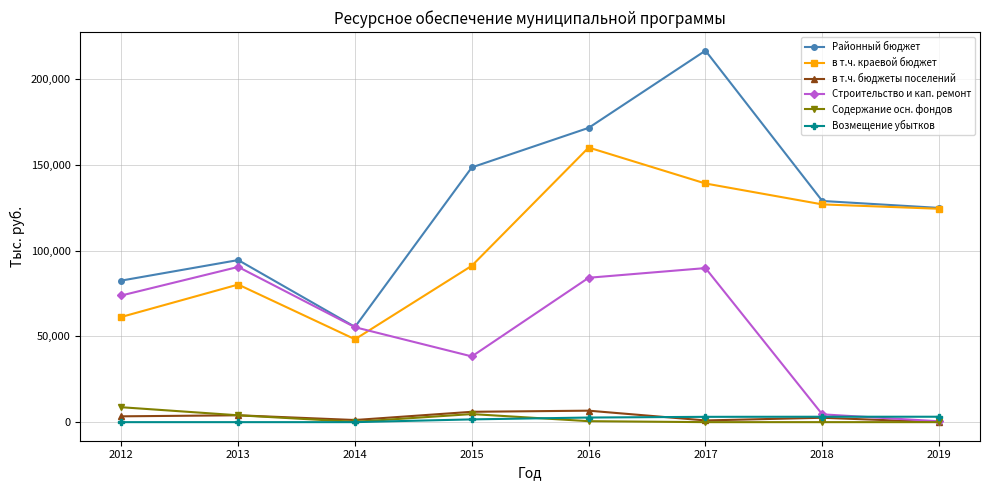

What is the value of the в т.ч. краевой бюджет point at the 6th from the left?

139226.2